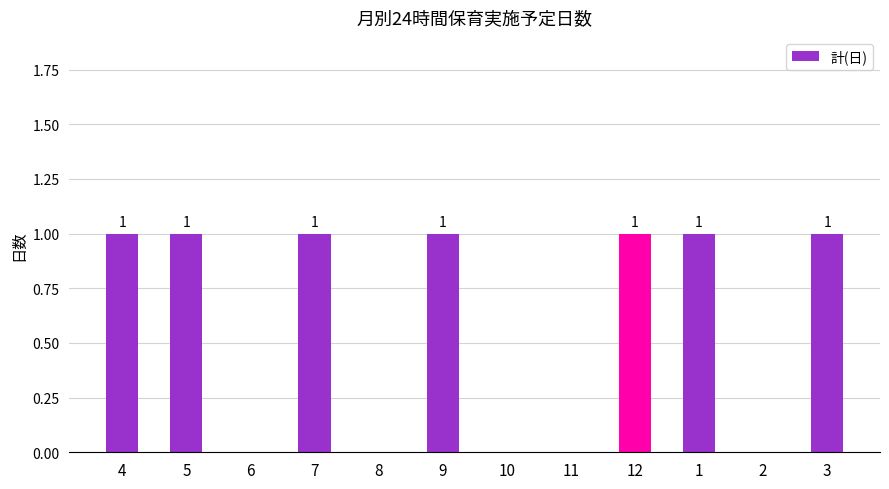

Does the chart contain stacked bars?

No